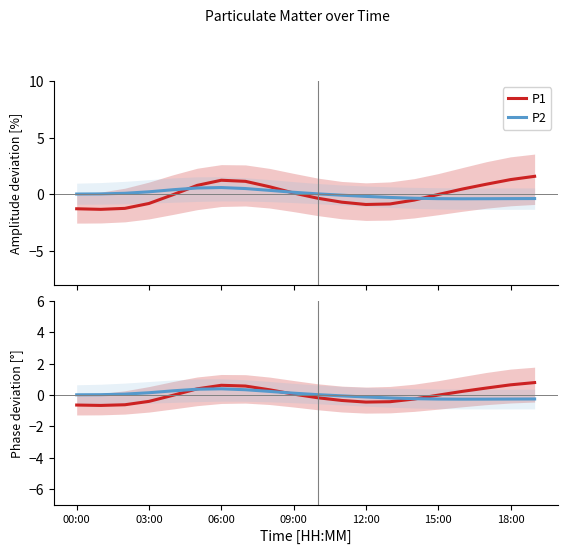

At how many categories does at least one series exceed 0?

15